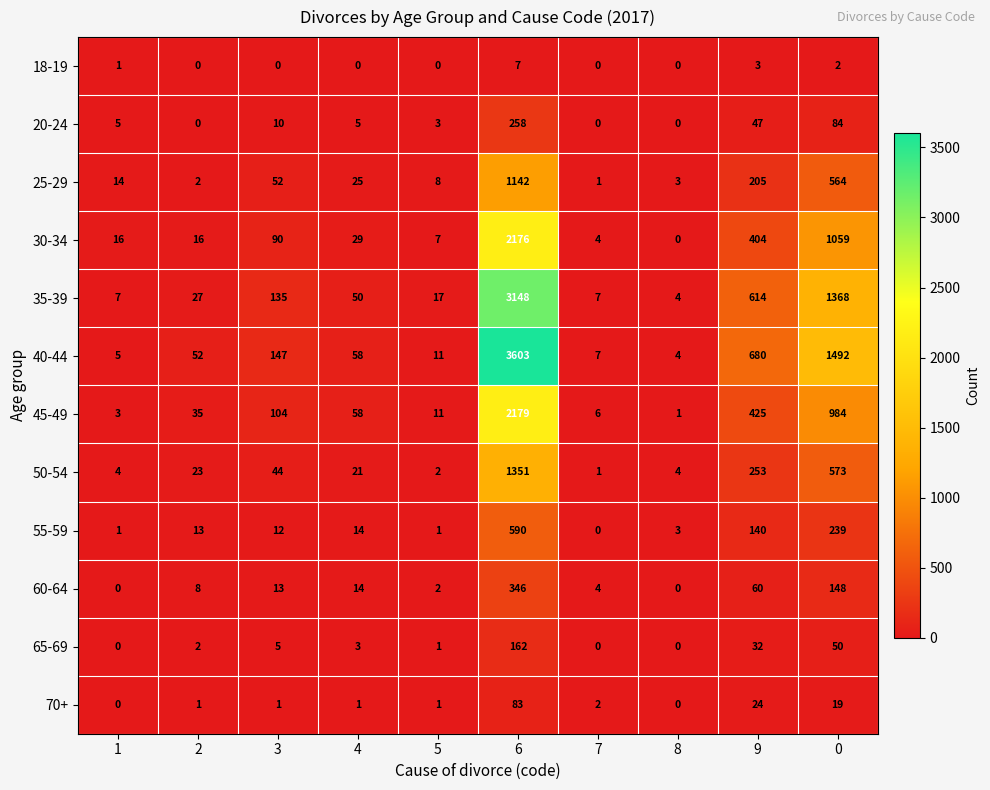

At which label does 65-69 first exceed 3?

3